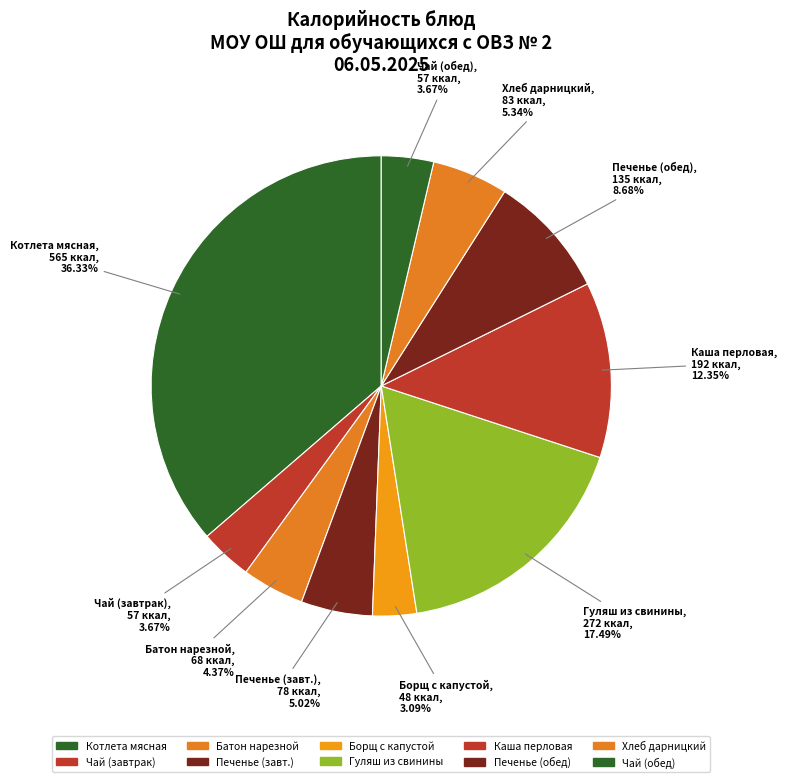

How many segments does this pie chart have?

10